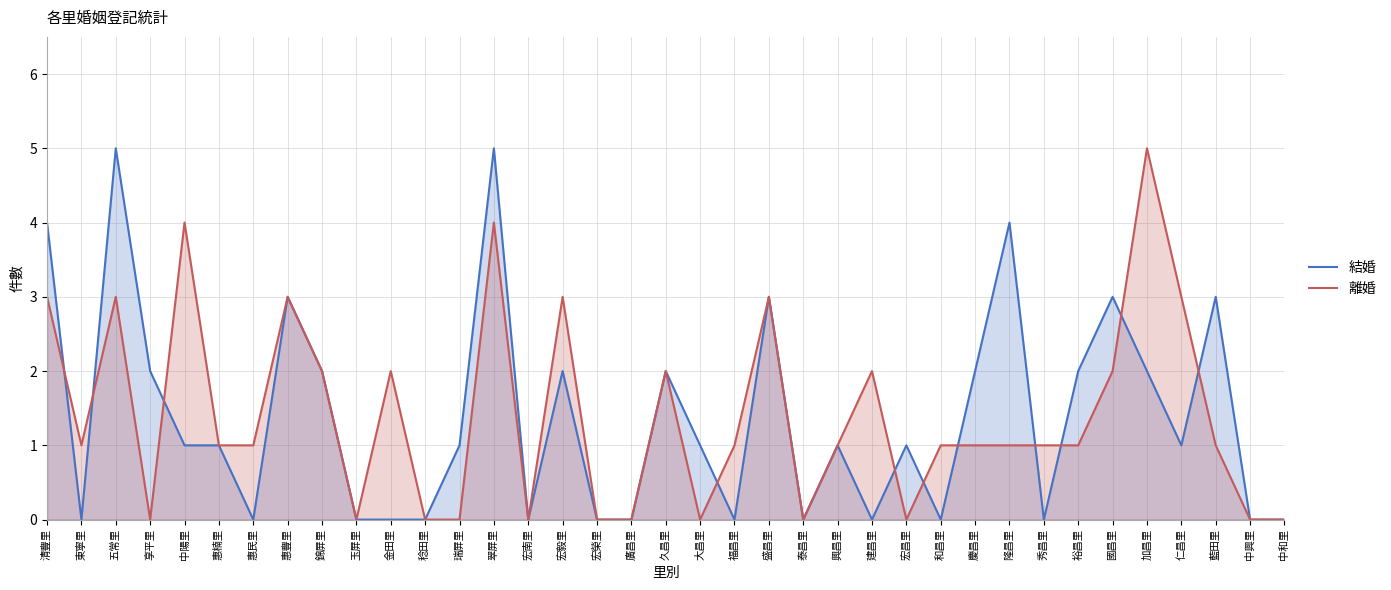

Is the value of 離婚 at 泰昌里 greater than the value of 結婚 at 宏榮里?

No